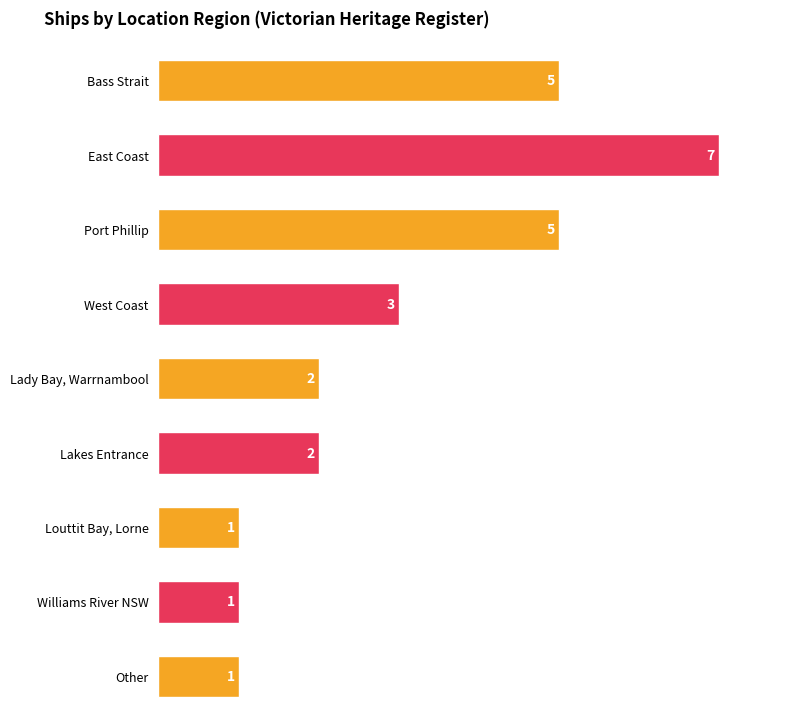

What is the label of the 5th bar from the right?

Lady Bay, Warrnambool